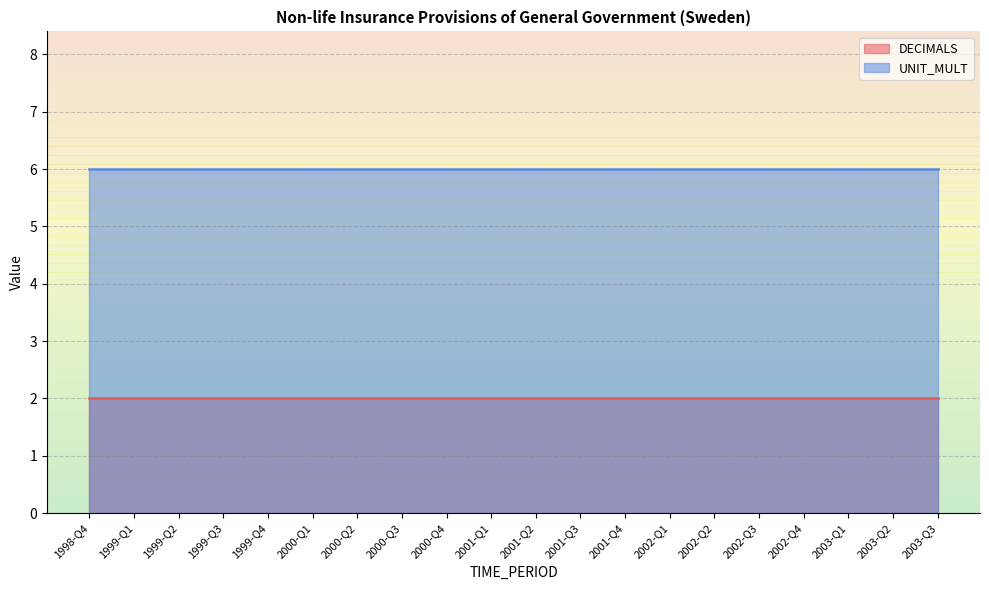

Is it true that UNIT_MULT equals 9 at 1999-Q2?

False